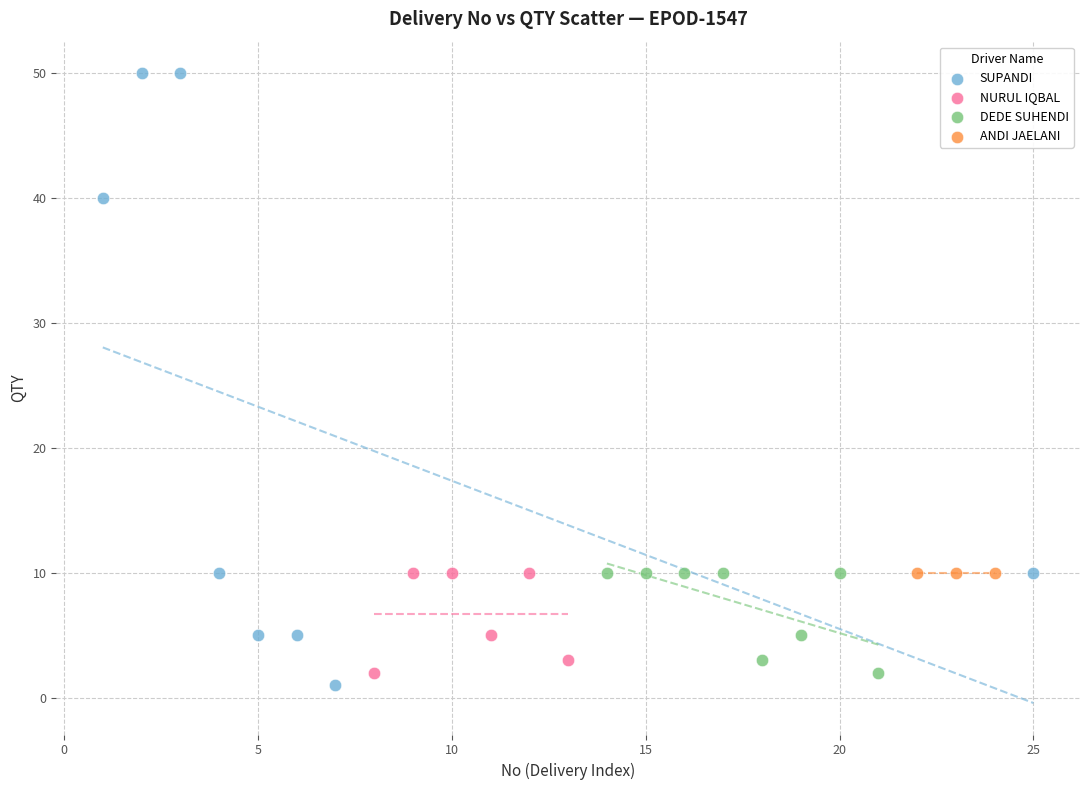

What are all the series names shown in the legend?

SUPANDI, NURUL IQBAL, DEDE SUHENDI, ANDI JAELANI